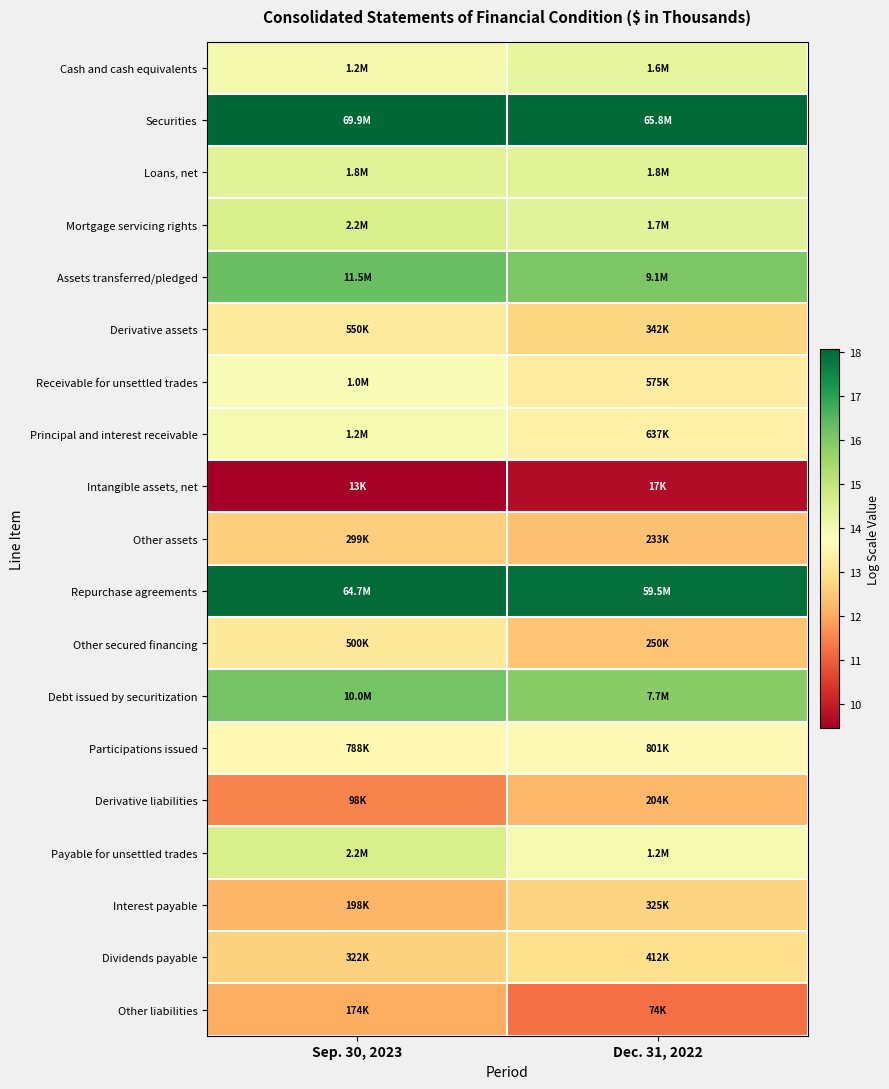

Between Sep. 30, 2023 and Dec. 31, 2022, which is larger?

Dec. 31, 2022